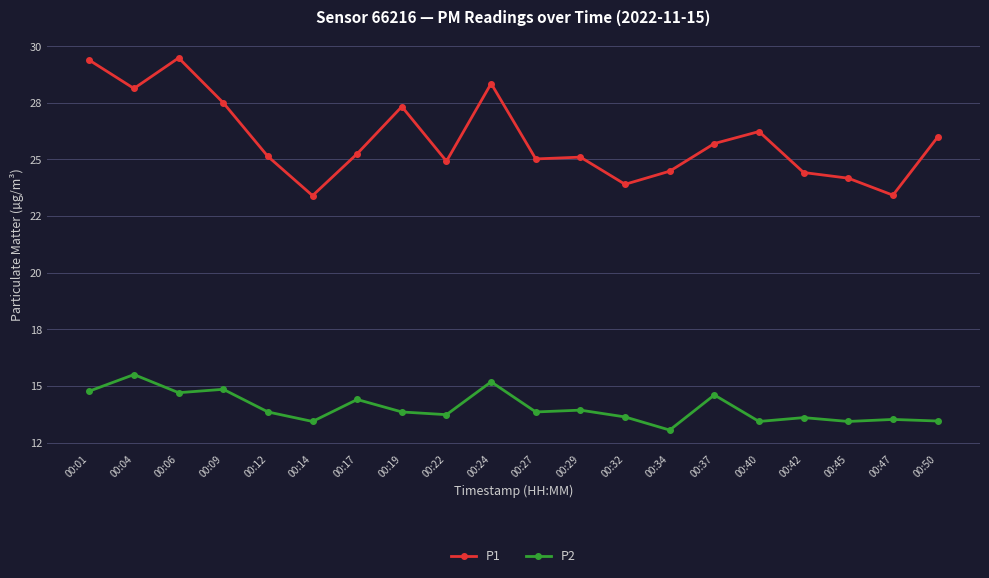

Rank the series by their maximum value, from highest to lowest.

P1, P2